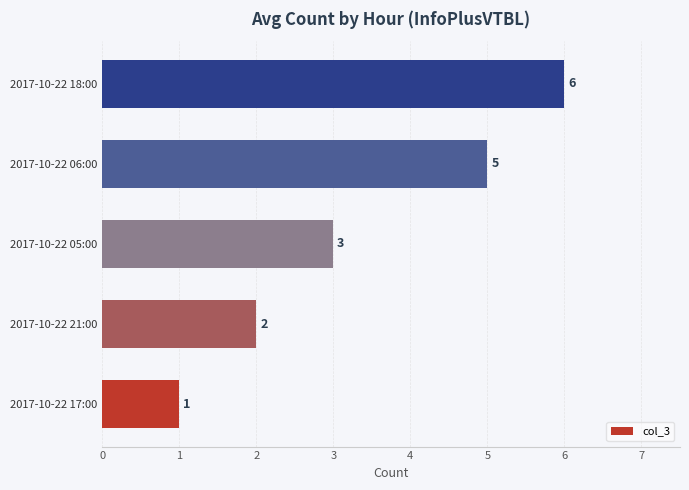

What value does the data have at 2017-10-22 06:00?

5